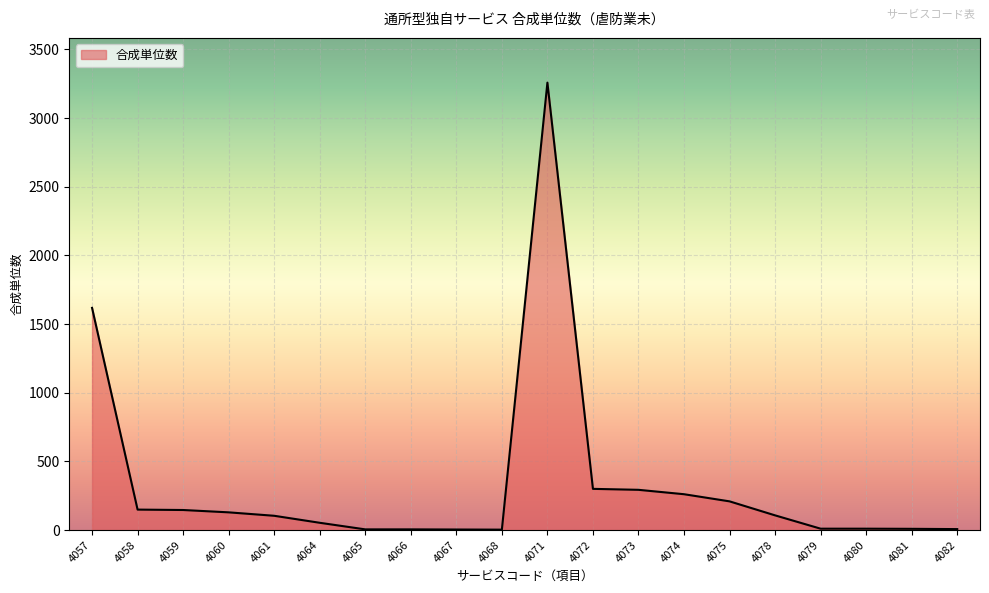

What is the smallest value displayed?

3